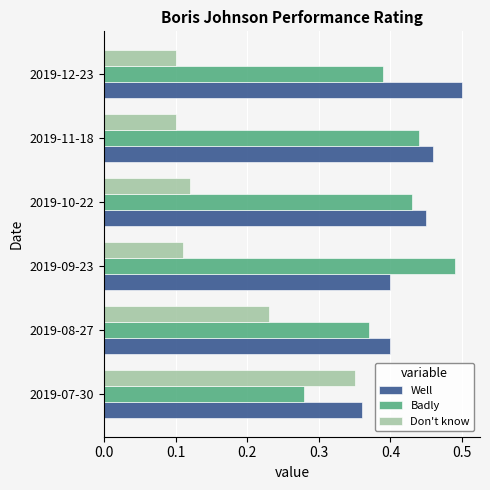

At 2019-09-23, list the series in order from smallest to largest.

Don't know, Well, Badly